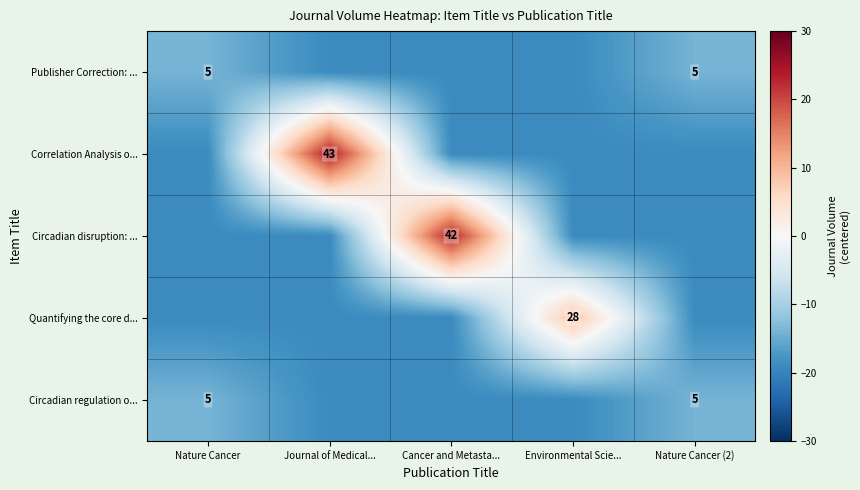

The value of Publisher Correction: ... at Nature Cancer is 3. True or false?

False